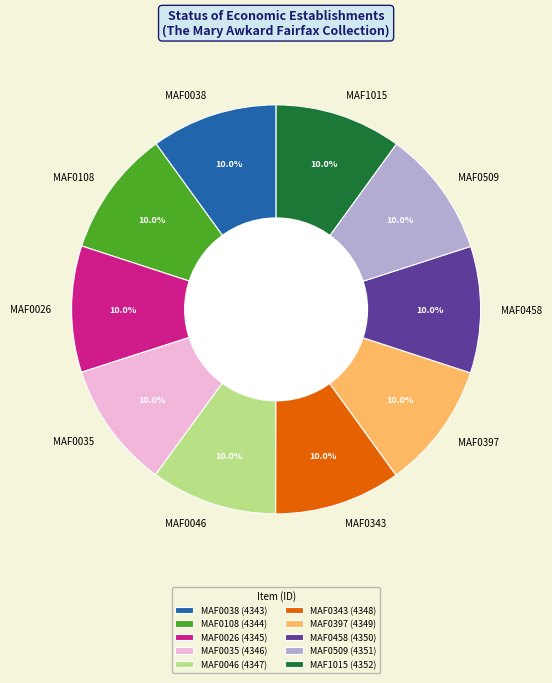

Does MAF0108 account for over 50% of the chart?

No